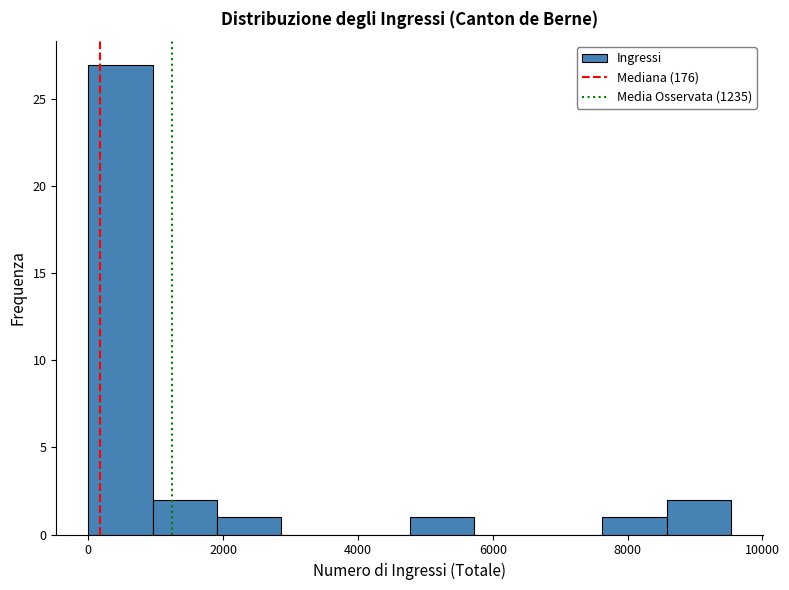

Over which range of the x-axis is the bar tallest?

0 to 1000